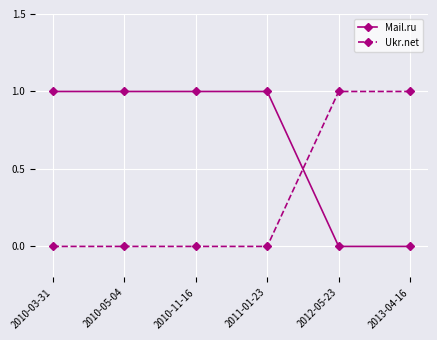

At 2010-11-16, list the series in order from largest to smallest.

Mail.ru, Ukr.net